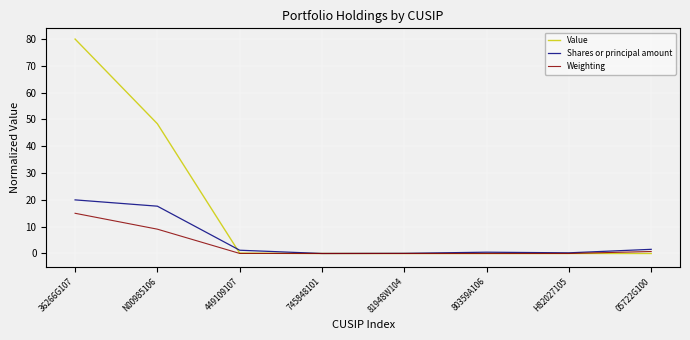

Is the value of Value at N00985106 greater than the value of Shares or principal amount at 36266G107?

Yes